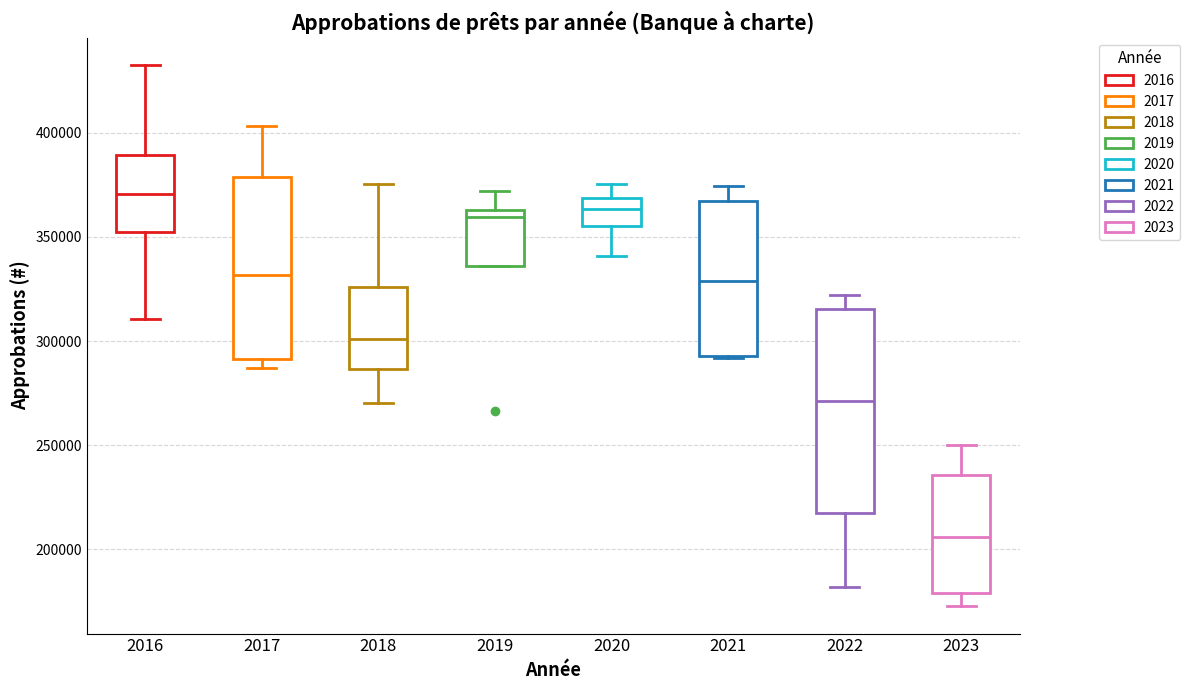

Reading left to right, read every box against the y-axis: the position of its median line, the range the box covers, and the ends of its whiskers. The values are not printed on the chart, so give them approximately, as read against the axis.

2016: median 370000, box 350000 to 390000, whiskers 310000 to 435000
2017: median 330000, box 290000 to 380000, whiskers 285000 to 405000
2018: median 300000, box 285000 to 325000, whiskers 270000 to 375000
2019: median 360000, box 335000 to 365000, whiskers 335000 to 370000
2020: median 365000, box 355000 to 370000, whiskers 340000 to 375000
2021: median 330000, box 295000 to 365000, whiskers 290000 to 375000
2022: median 270000, box 215000 to 315000, whiskers 180000 to 320000
2023: median 205000, box 180000 to 235000, whiskers 170000 to 250000